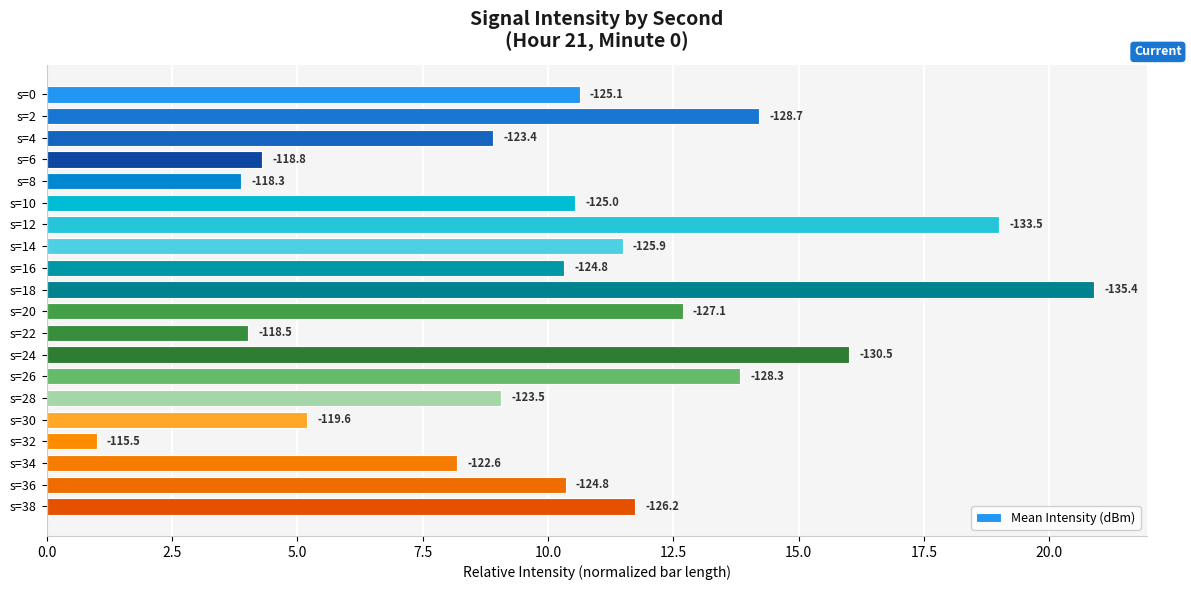

How many bars are there in total?

20